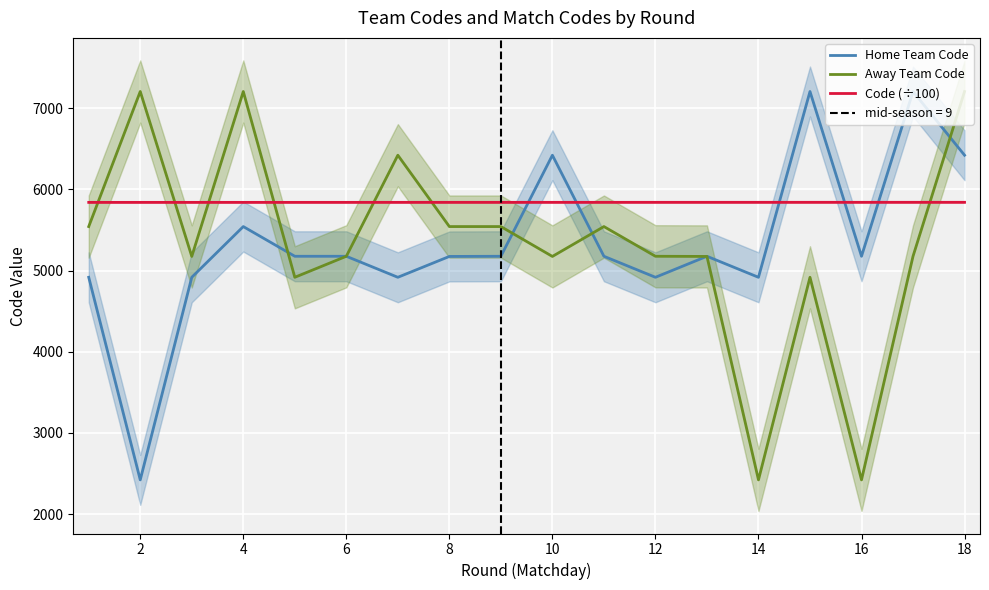

Which series ends up on top after the final intersection of Code (÷100) and Away Team Code?

Away Team Code